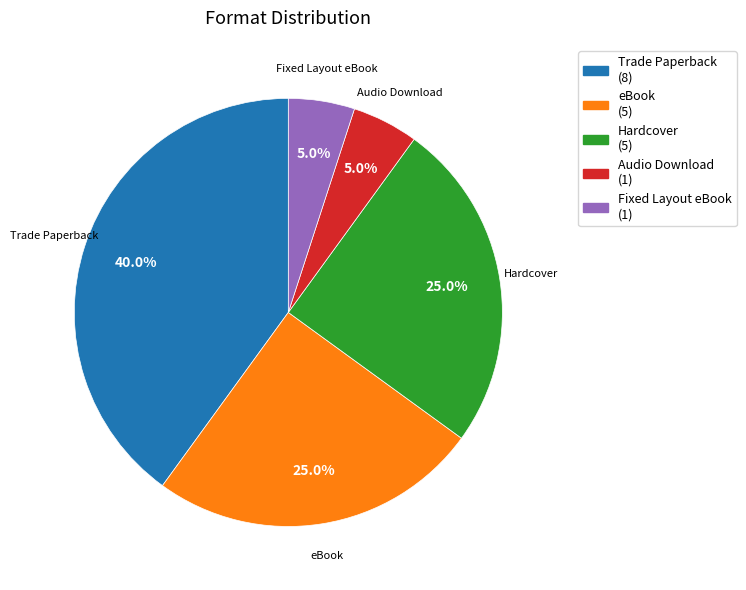

The Audio Download slice represents 5% of the pie. True or false?

True